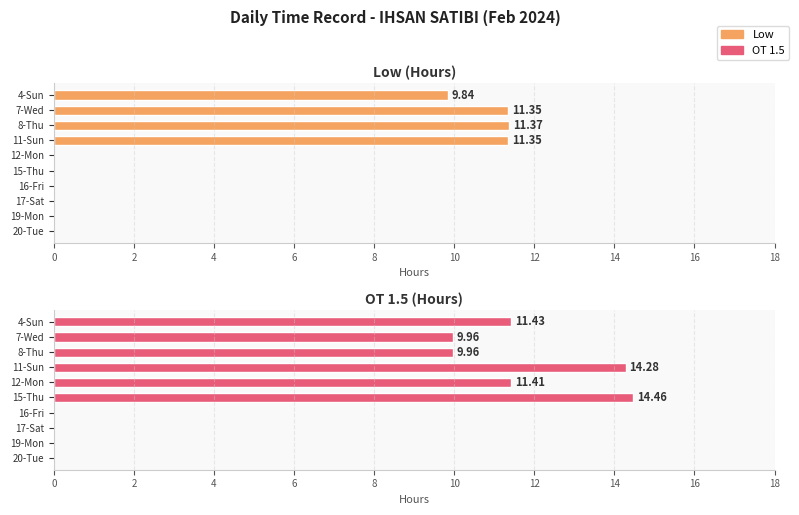

How many bars are there in total?

20